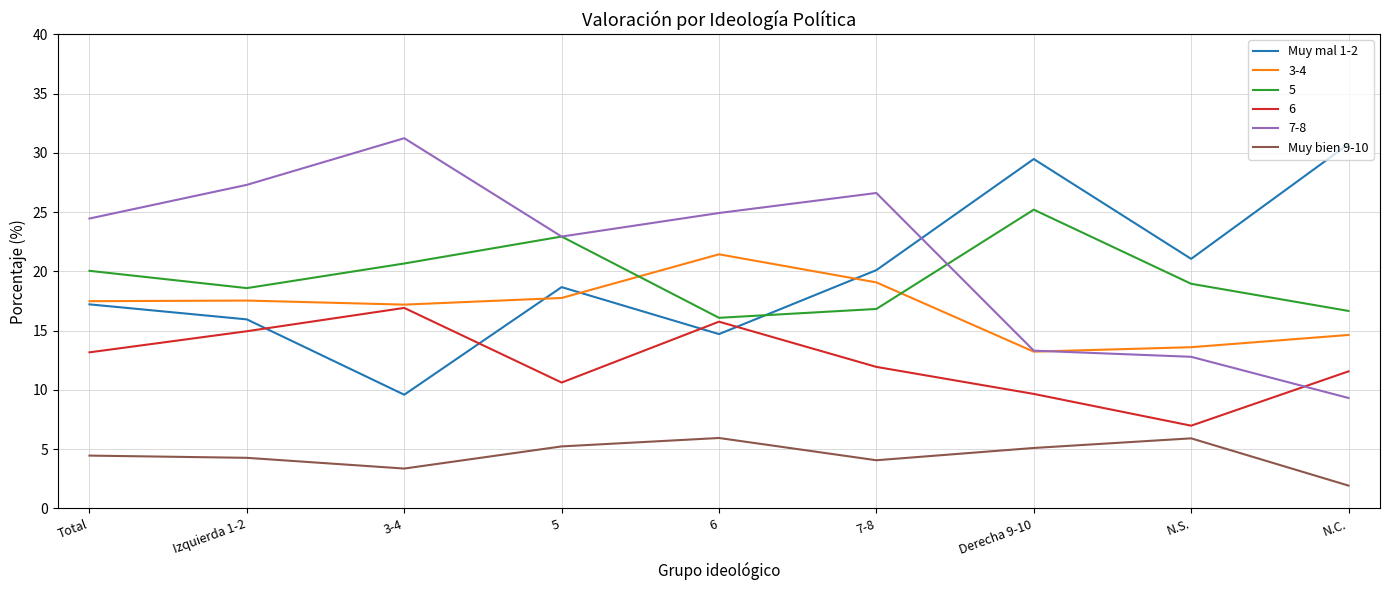

What is the lowest value of the Muy bien 9-10 series?

1.9